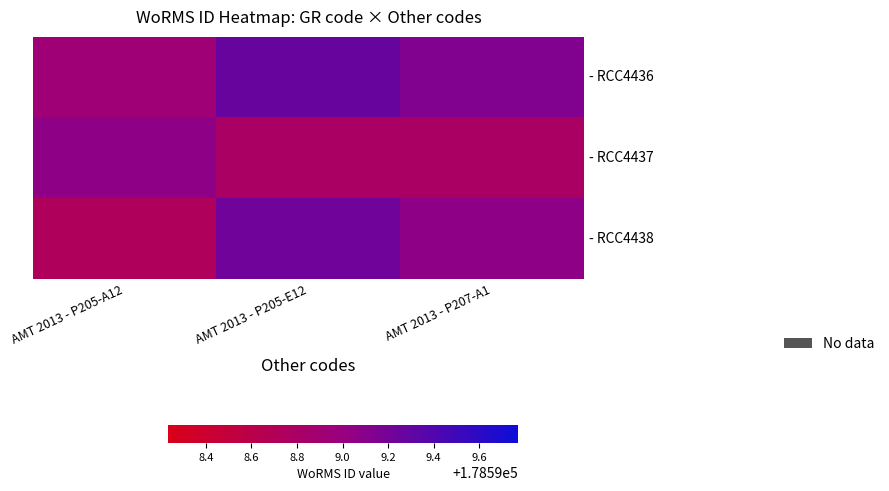

Which label corresponds to the smallest value in the chart?

AMT 2013 - P205-A12